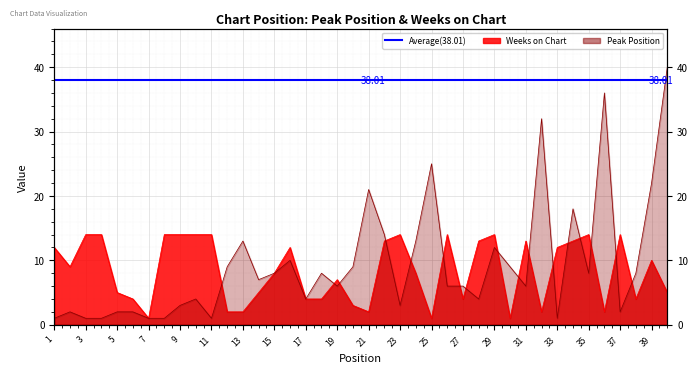

At which category is the sum across all series the highest?

40